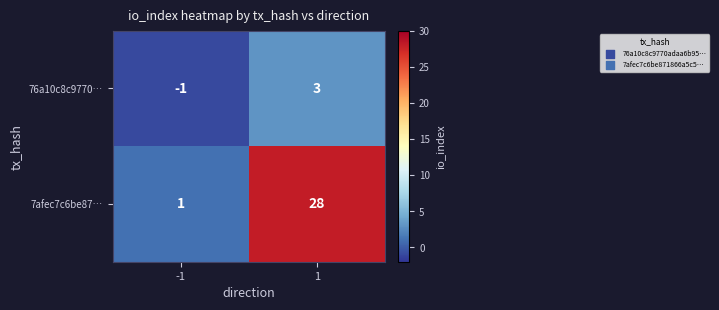

Rank the series at -1 from highest to lowest value.

7afec7c6be87…, 76a10c8c9770…